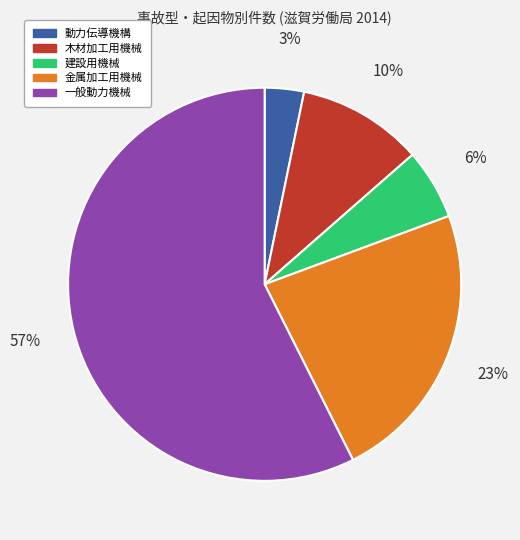

Which slice is the largest?

一般動力機械